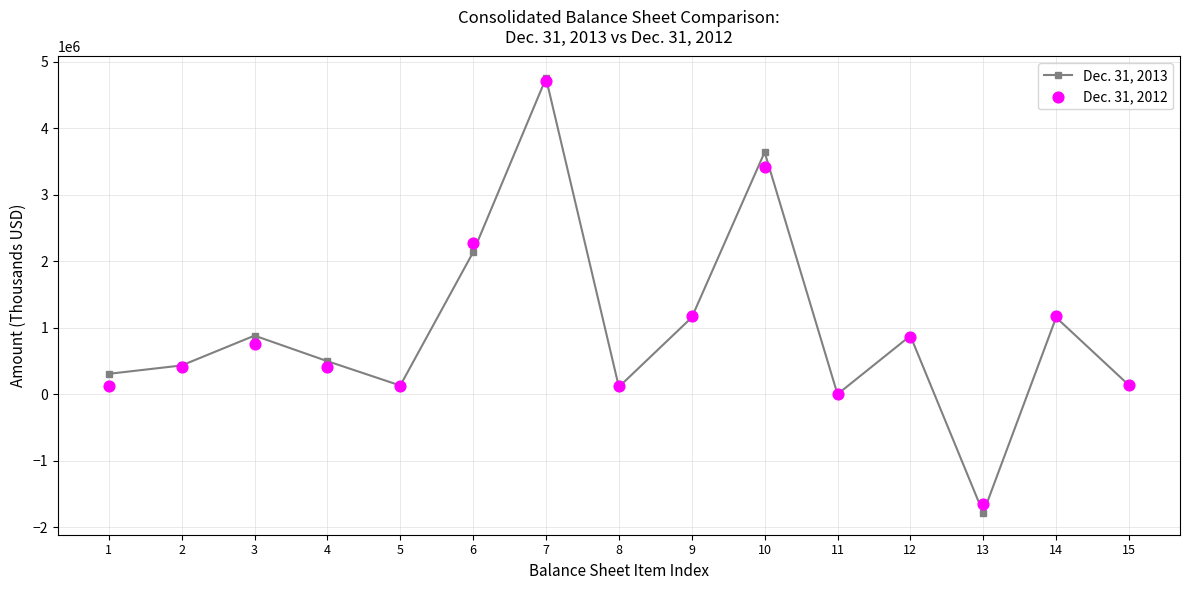

At which category is the sum across all series the highest?

7